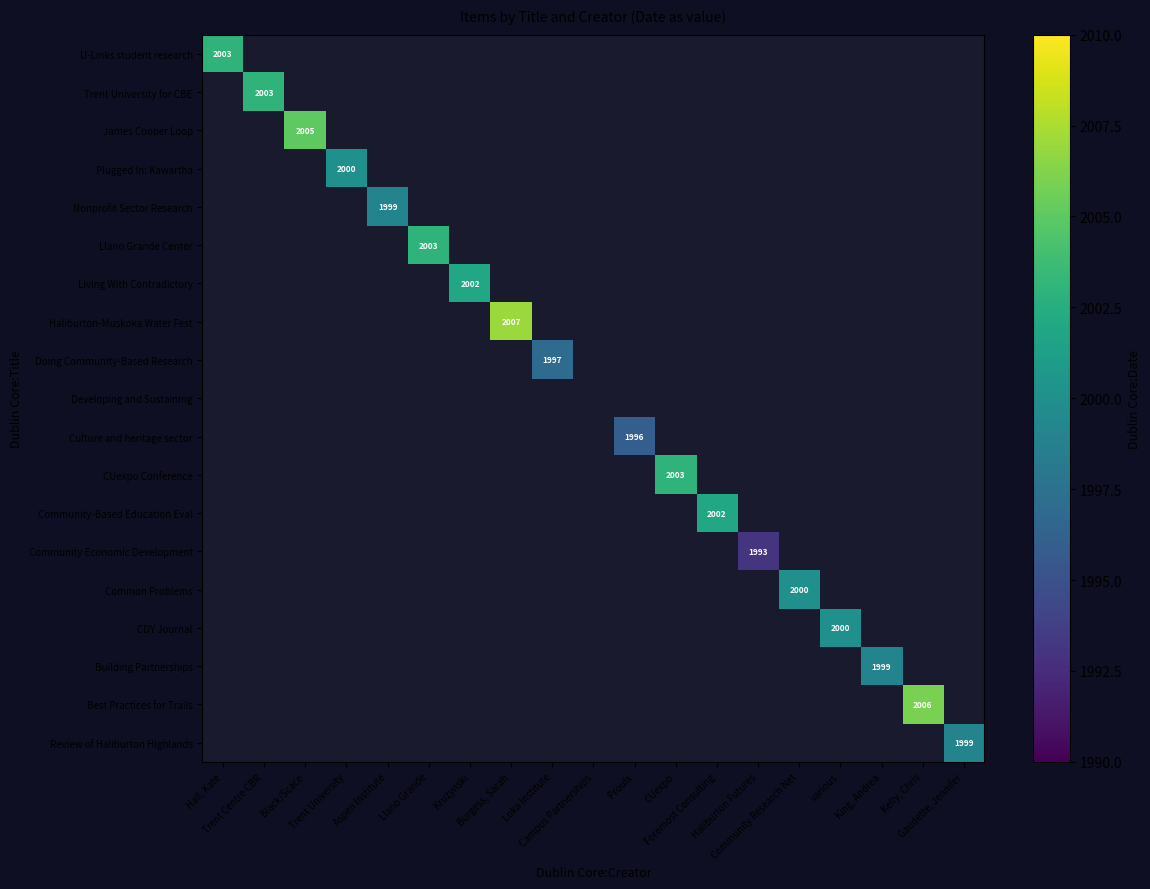

What is the smallest value displayed?

1993.0